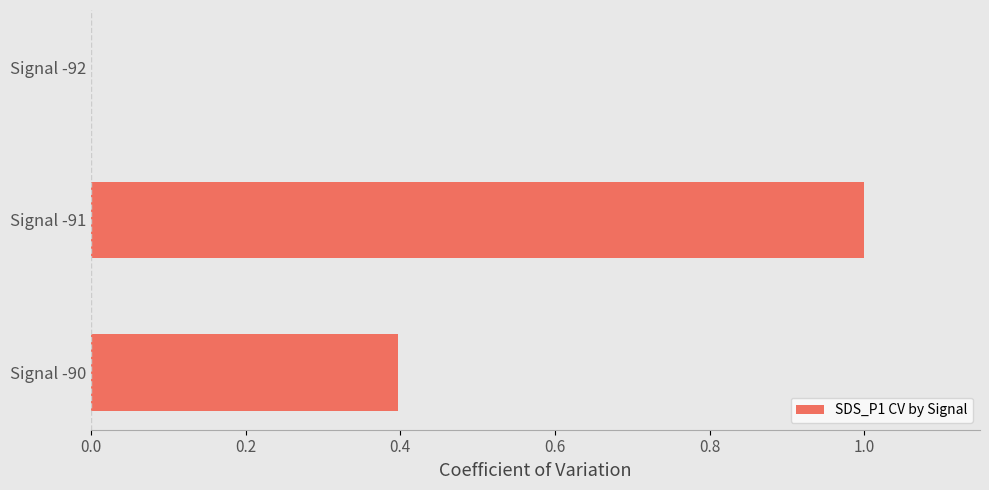

Approximately how many times larger is the value at Signal -90 compared to Signal -91?

0.4